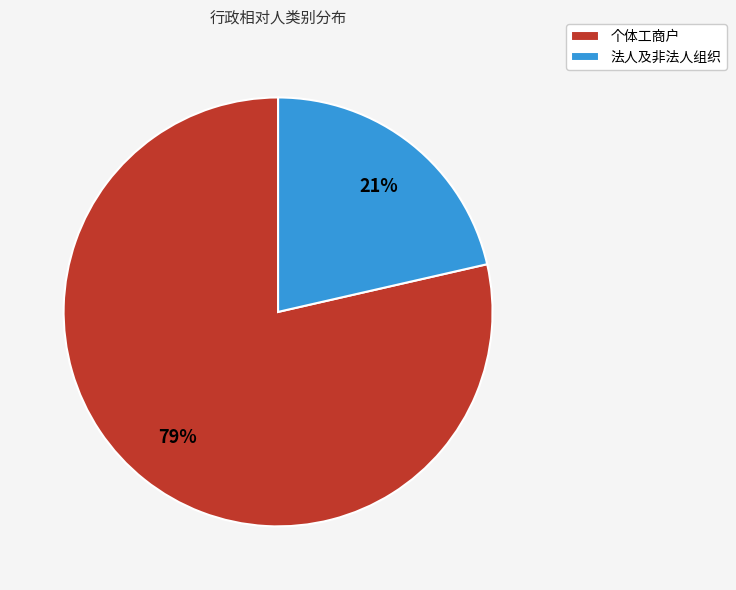

Combined, do 法人及非法人组织 and 个体工商户 account for over 50%?

Yes